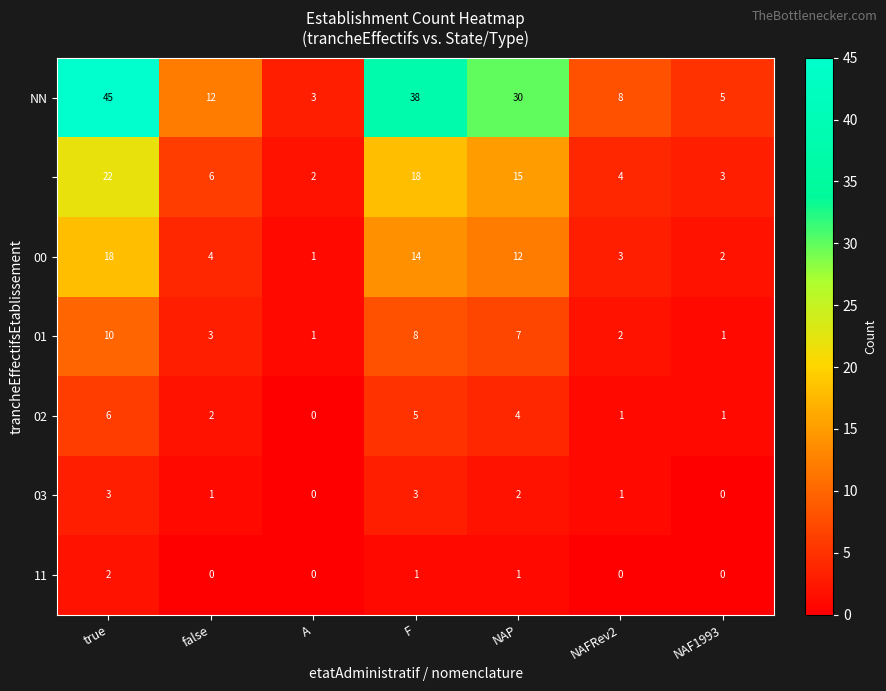

What is the difference between the highest and lowest values at true?

43